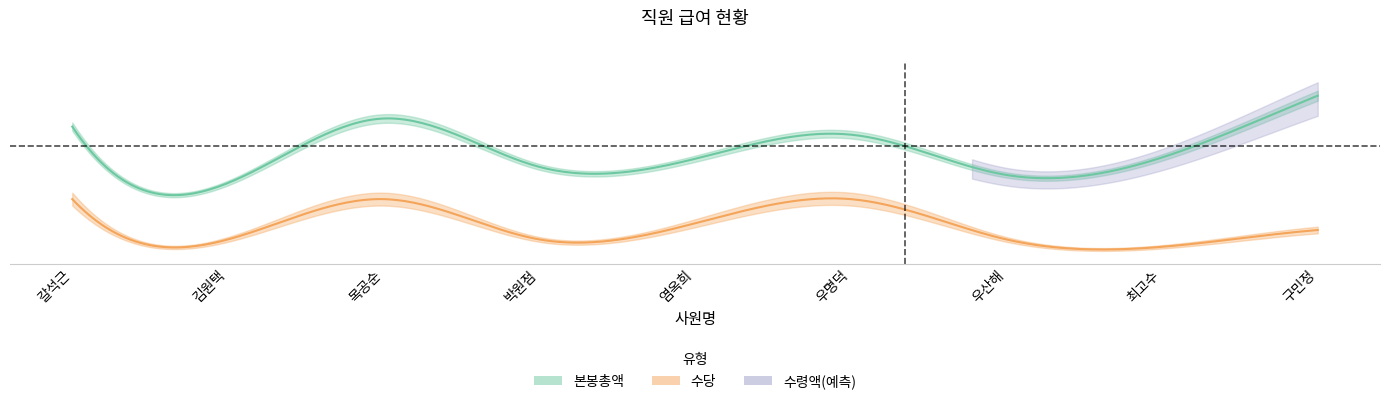

What is the minimum value for 본봉총액?

12000